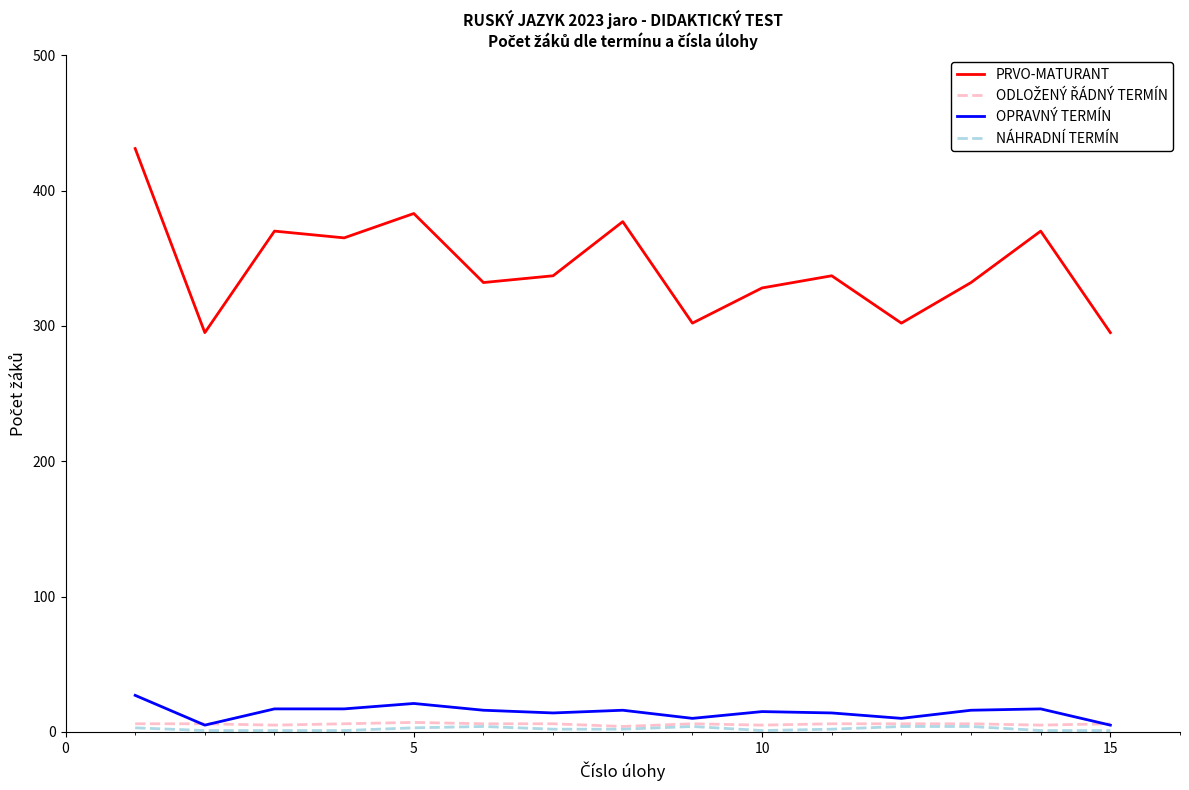

Which series has the largest range (max minus min)?

PRVO-MATURANT